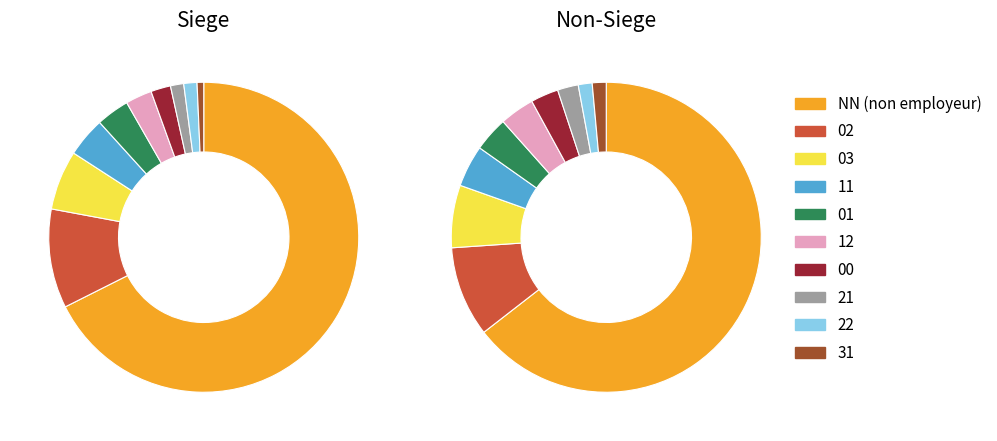

To the nearest percent, what is the difference between the 02 and 21 slice percentages?

8%